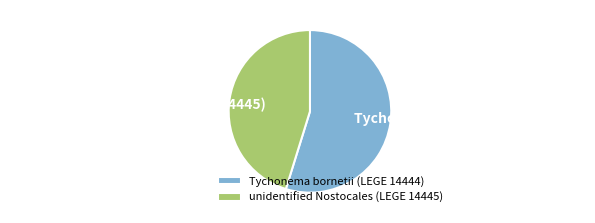

True or false: unidentified Nostocales (LEGE 14445) accounts for 45% of the total.

True